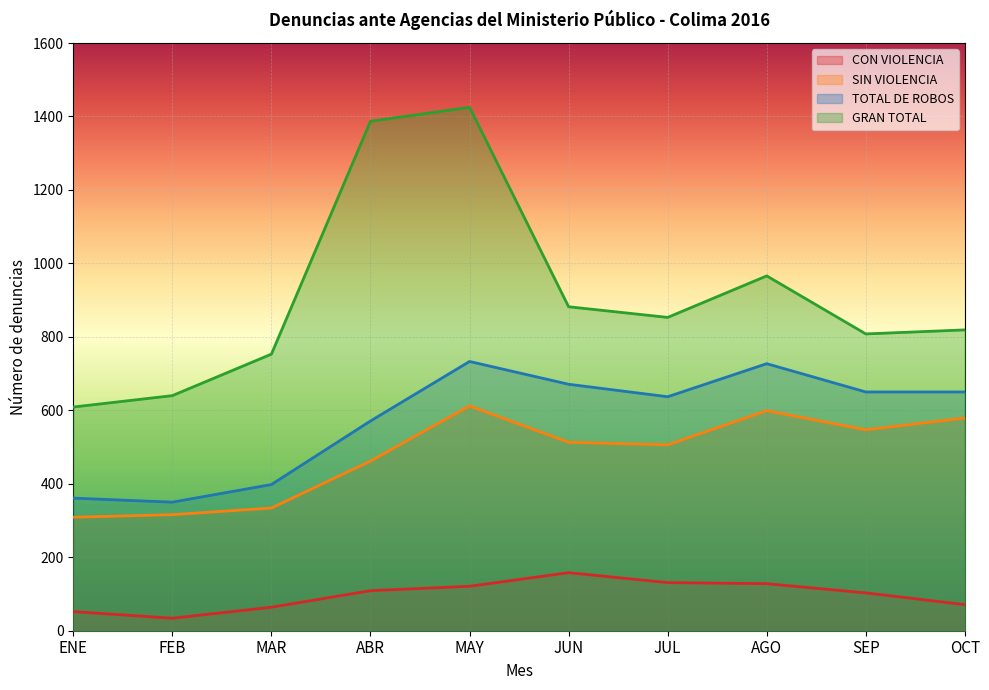

What is the sum of the CON VIOLENCIA values at ABR and MAR?

173